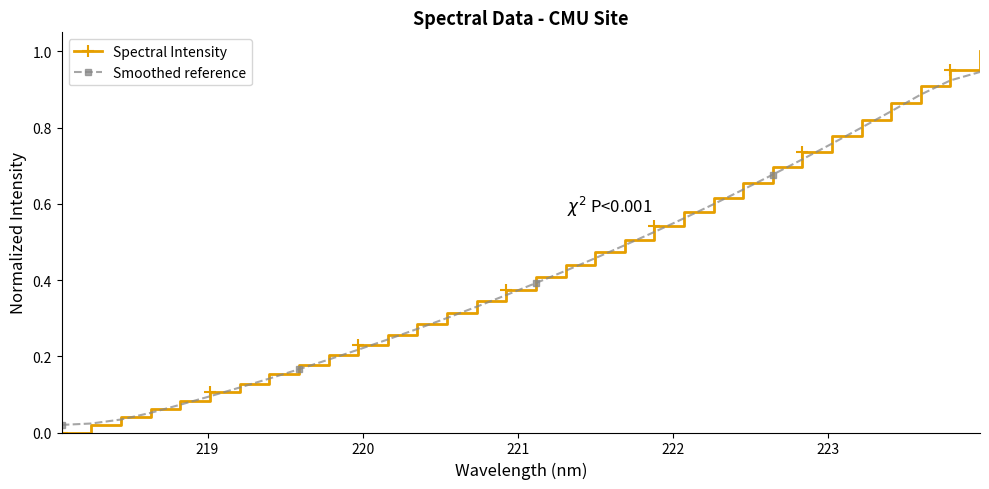

Which series has the widest spread of values?

Spectral Intensity